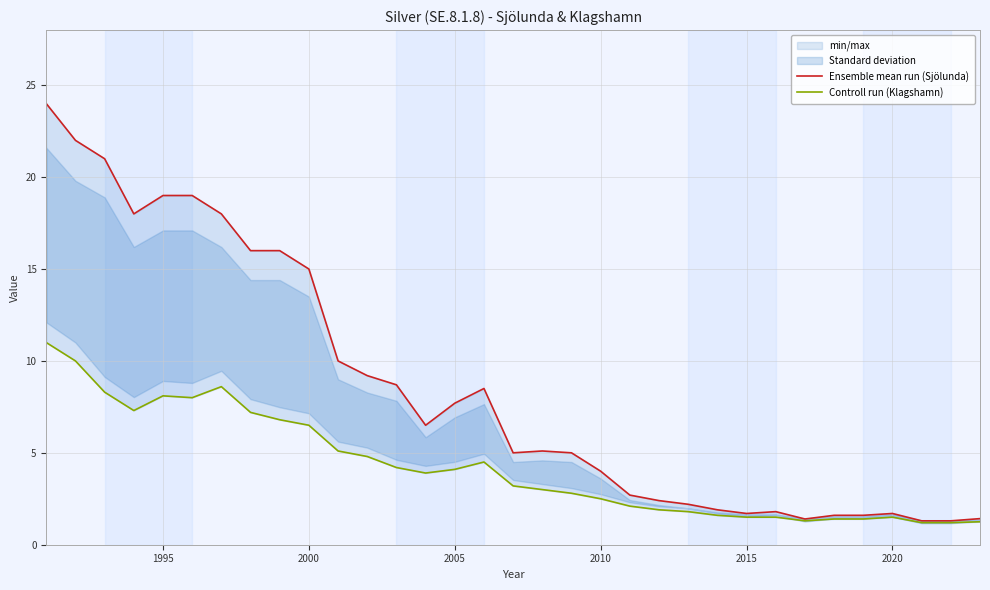

What is the value of the Controll run (Klagshamn) point at the 29th from the left?

1.4